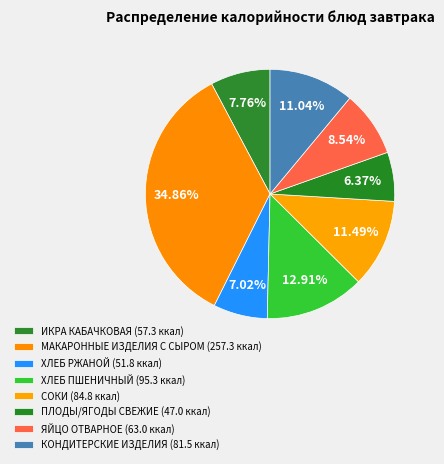

Count the number of slices in the pie.

8